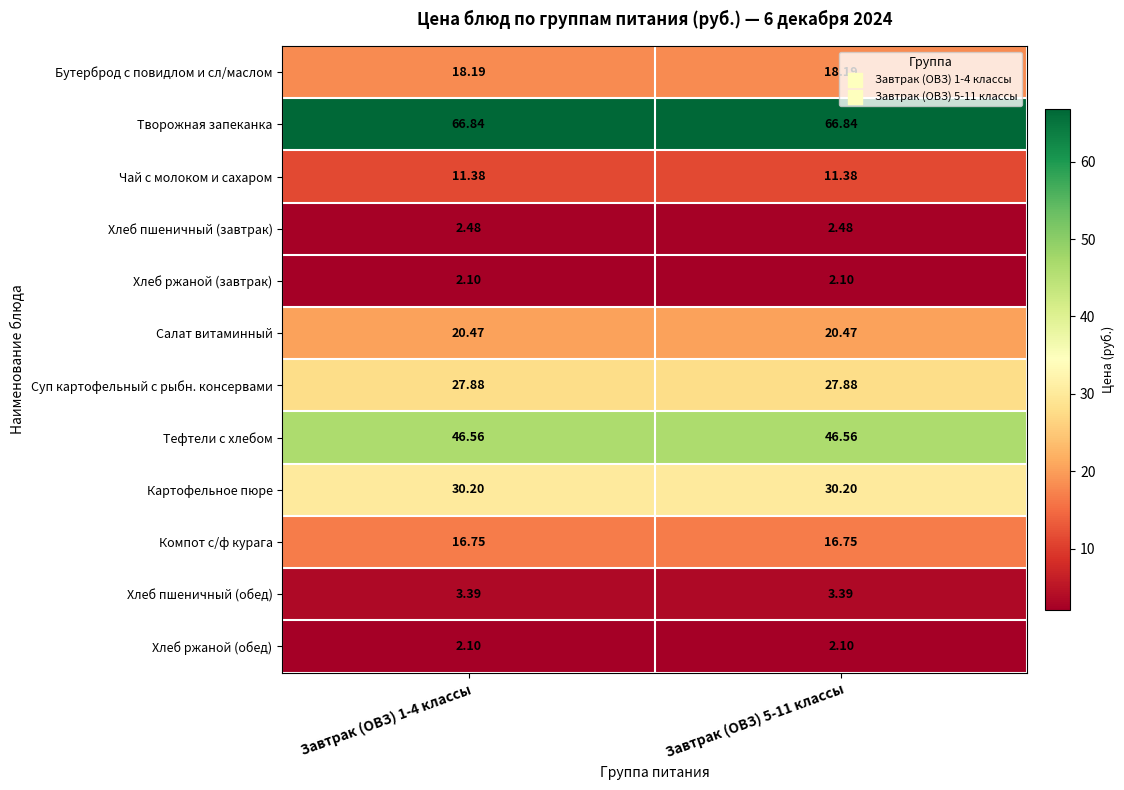

Is the value of Хлеб ржаной (обед) at Завтрак (ОВЗ) 5-11 классы greater than the value of Суп картофельный с рыбн. консервами at Завтрак (ОВЗ) 1-4 классы?

No